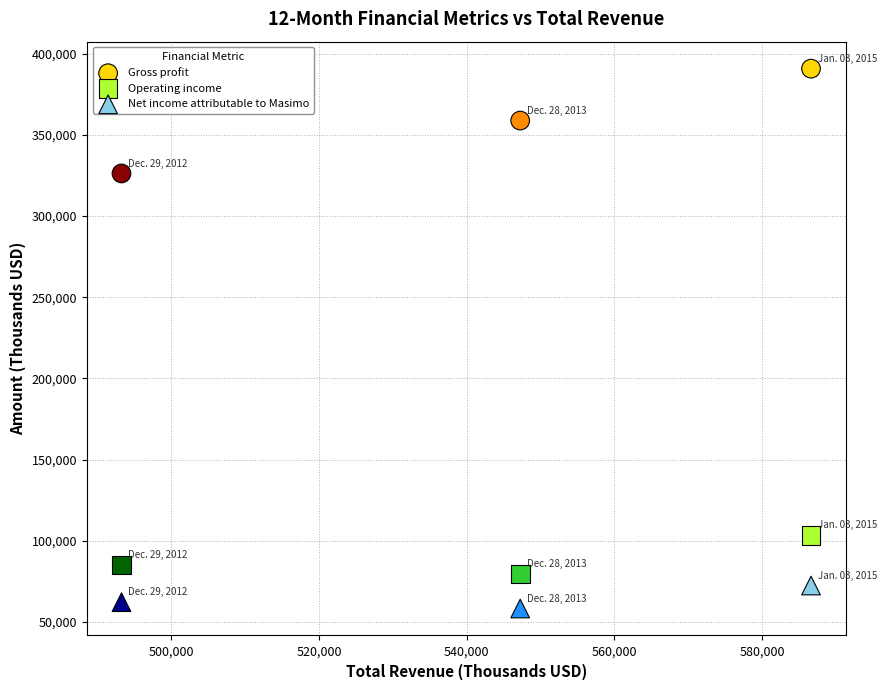

Which series reaches the maximum Y coordinate?

Gross profit